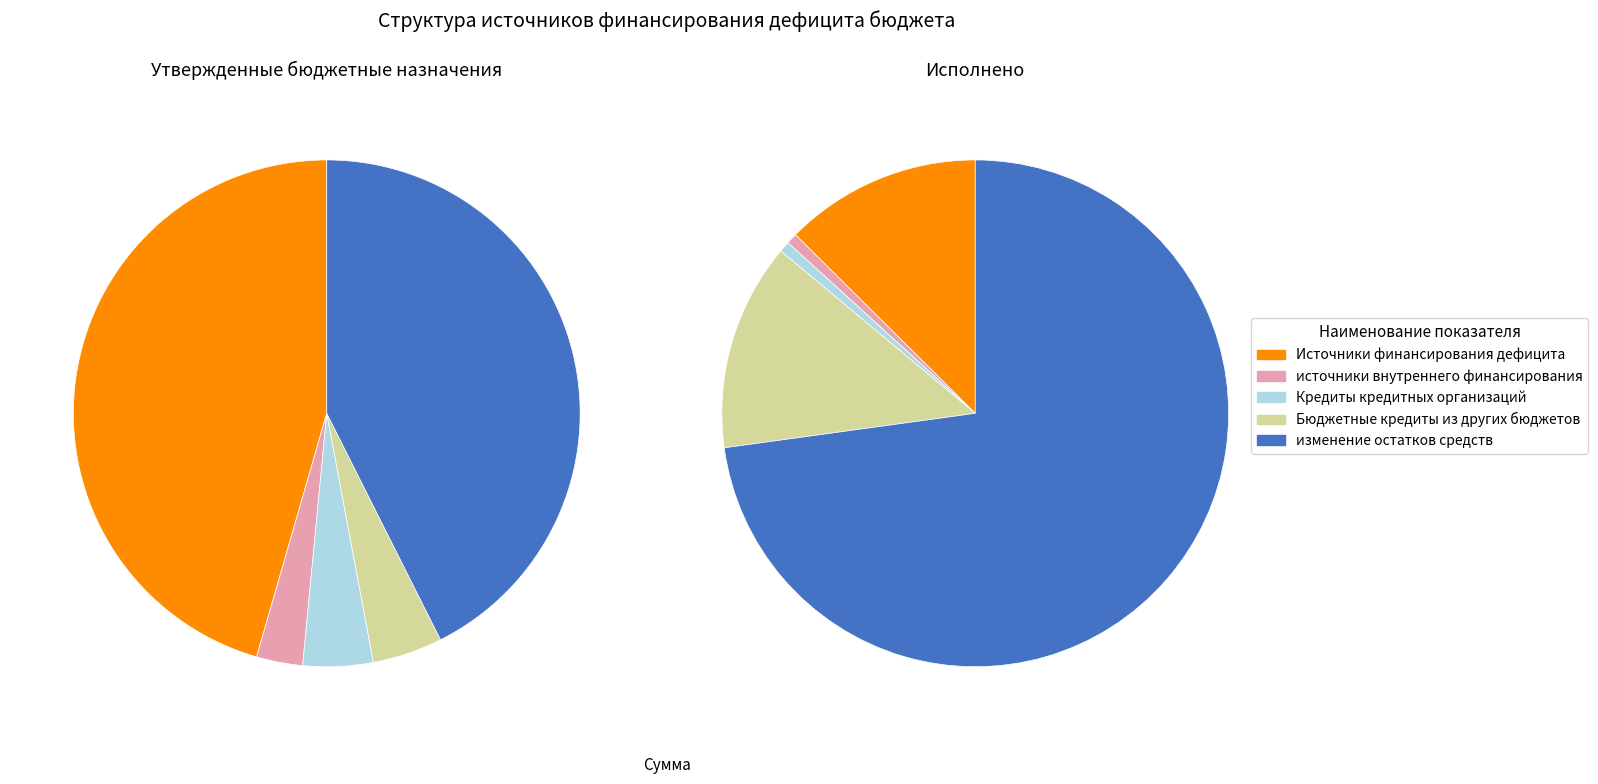

Is it true that Источники финансирования дефицита is 46% of the pie?

True